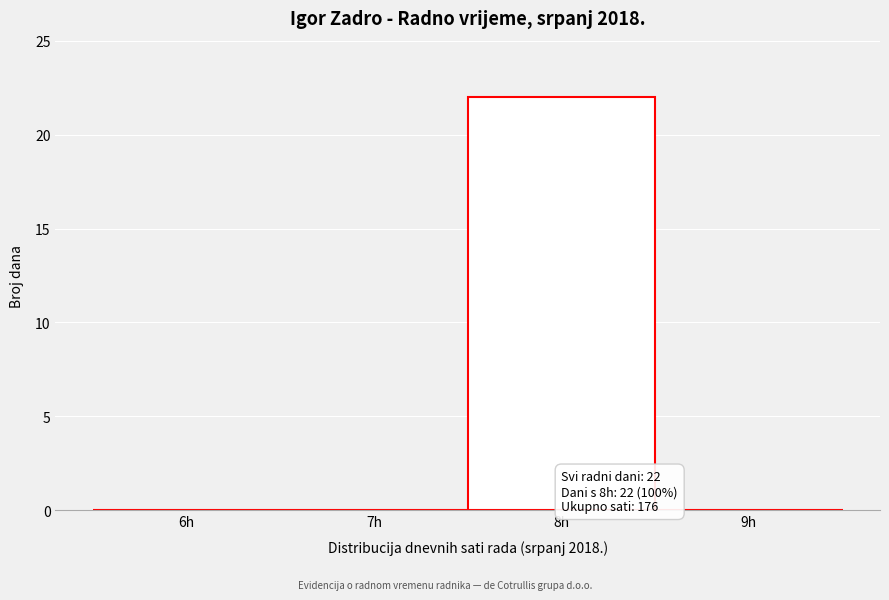

Reading left to right, extract all data points from this chart.

6h=0	7h=0	8h=22	9h=0